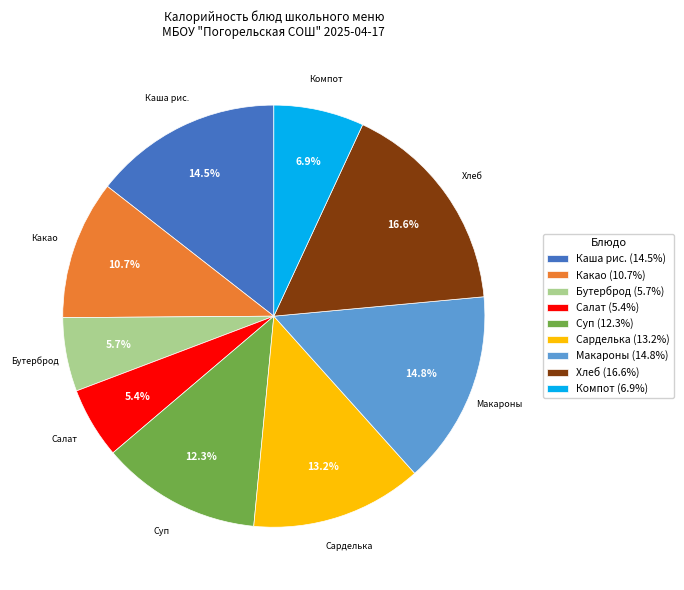

What portion of the pie excludes Салат?

94.6%